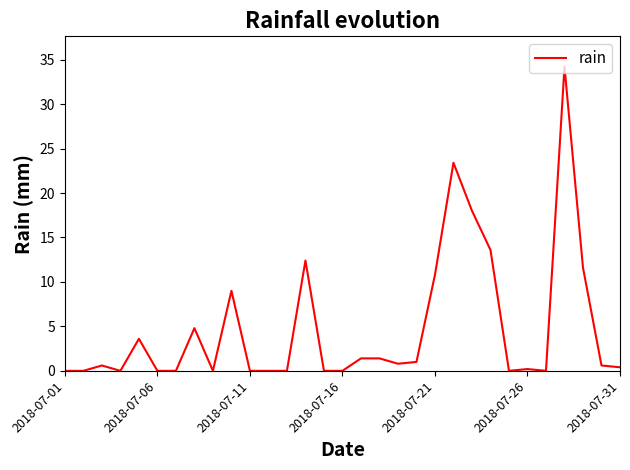

What is the difference between the maximum and minimum values?

34.2